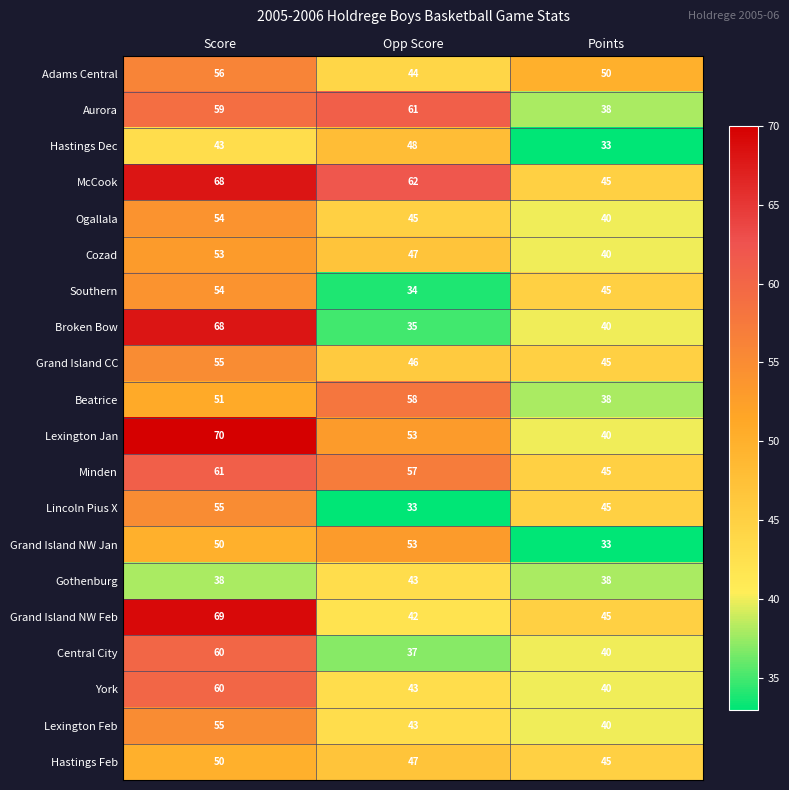

At which label is Beatrice closest to 48?

Score